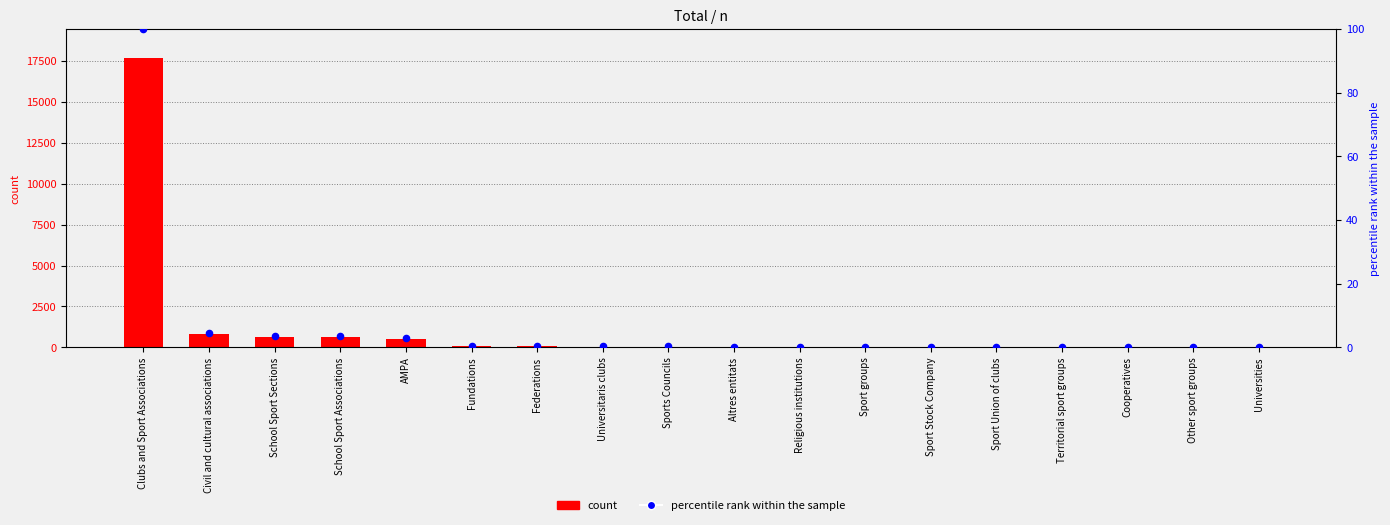

At which category is the sum across all series the highest?

Clubs and Sport Associations